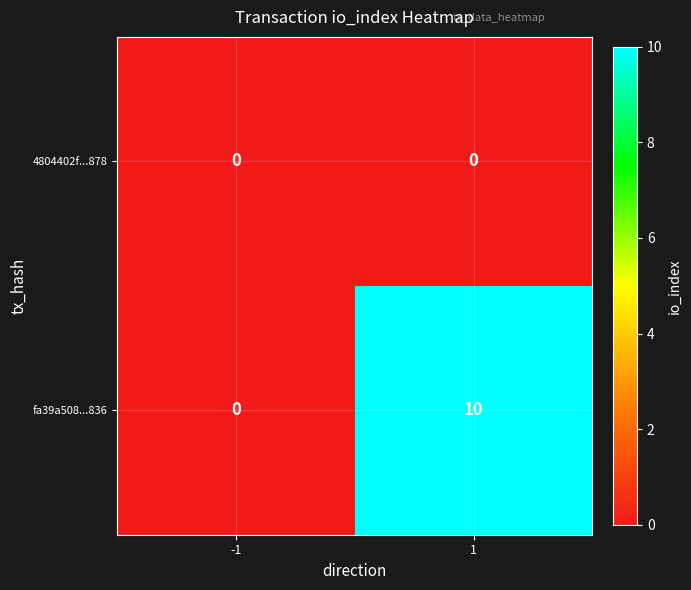

What is the maximum value shown in the chart?

10